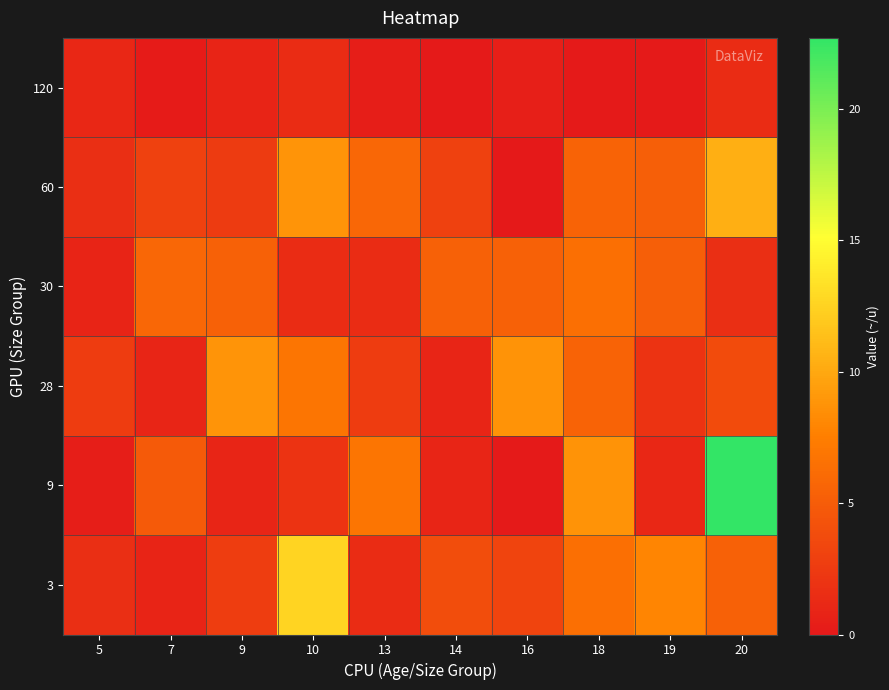

At how many categories does at least one series exceed 15?

1